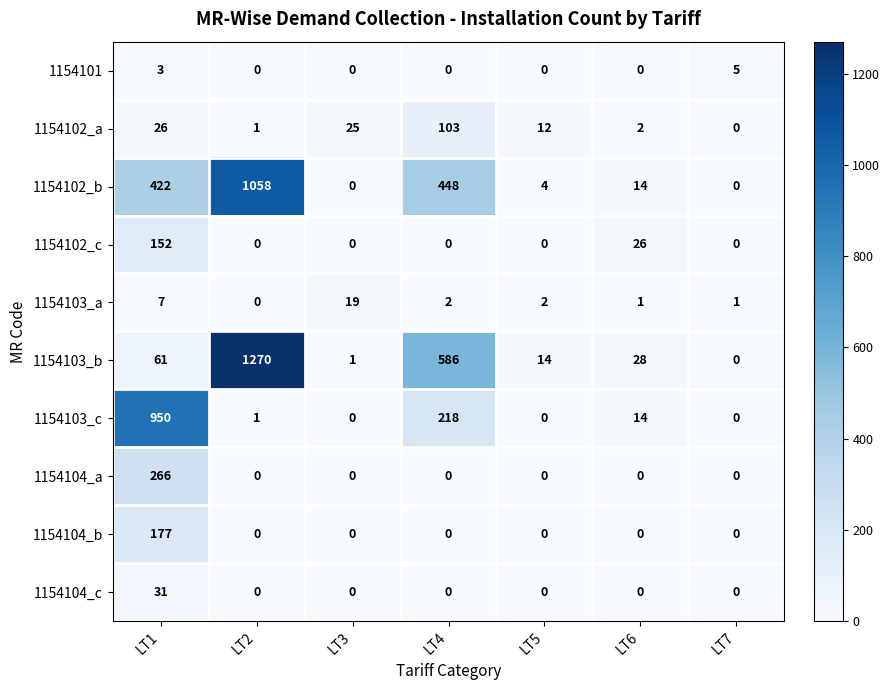

What is the total value across all series at LT2?

2330